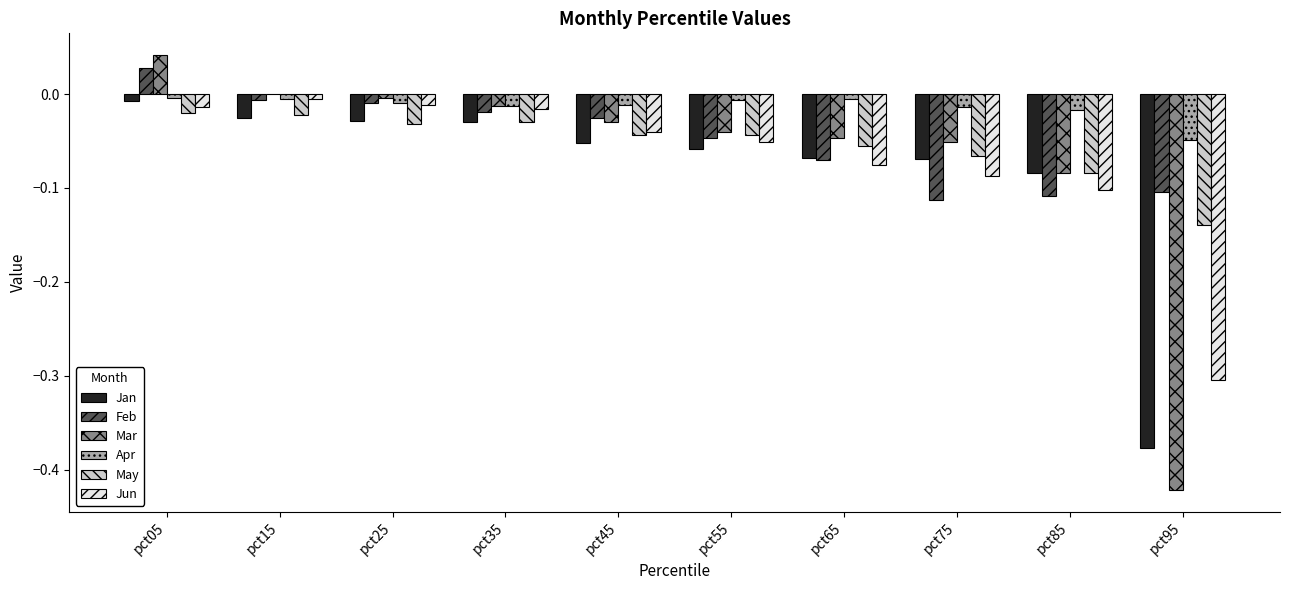

What is the sum of all May values?

-0.5